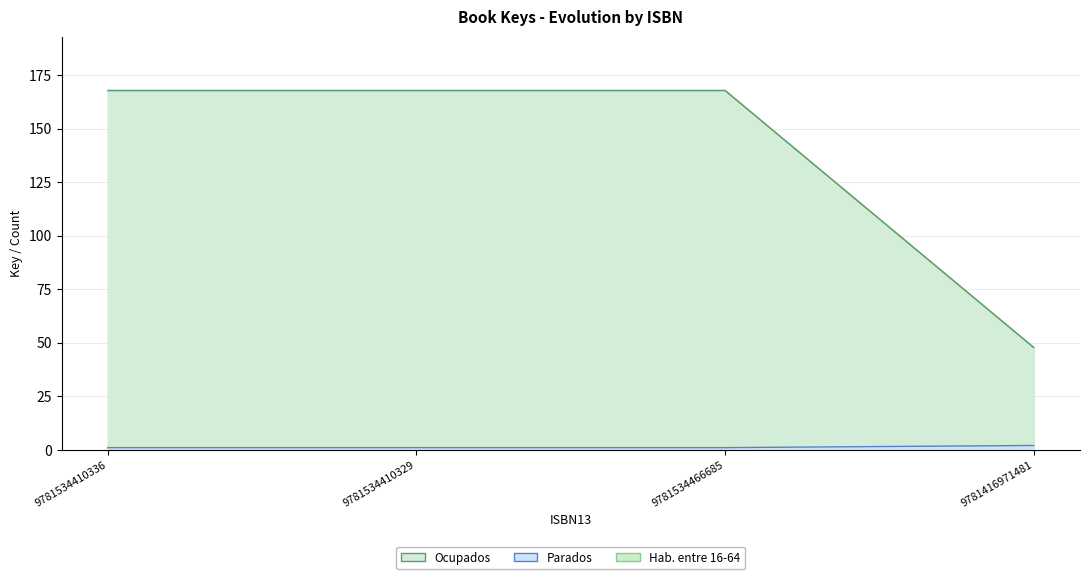

What is the total value across all series at 9781534410329?

336.5